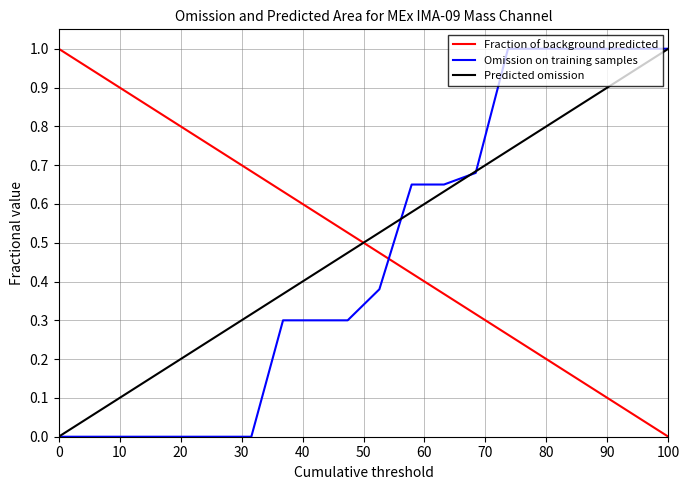

True or false: Omission on training samples and Fraction of background predicted intersect in this chart.

True